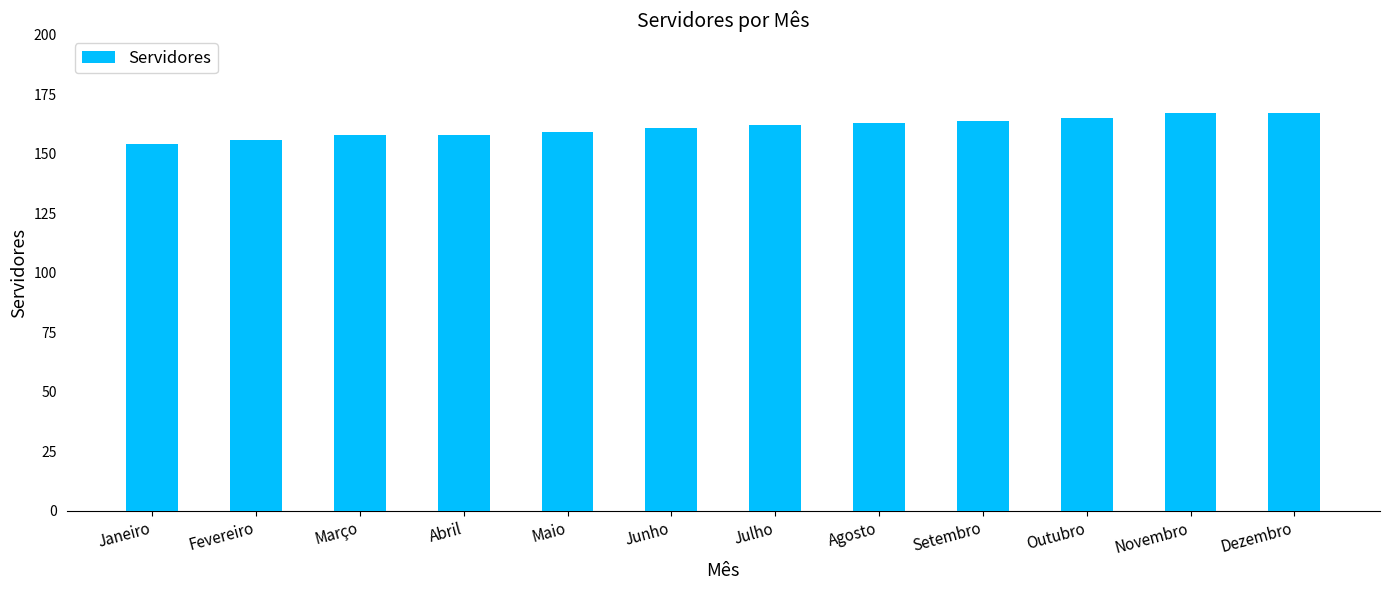

What is the change in value from Agosto to Novembro?

+4